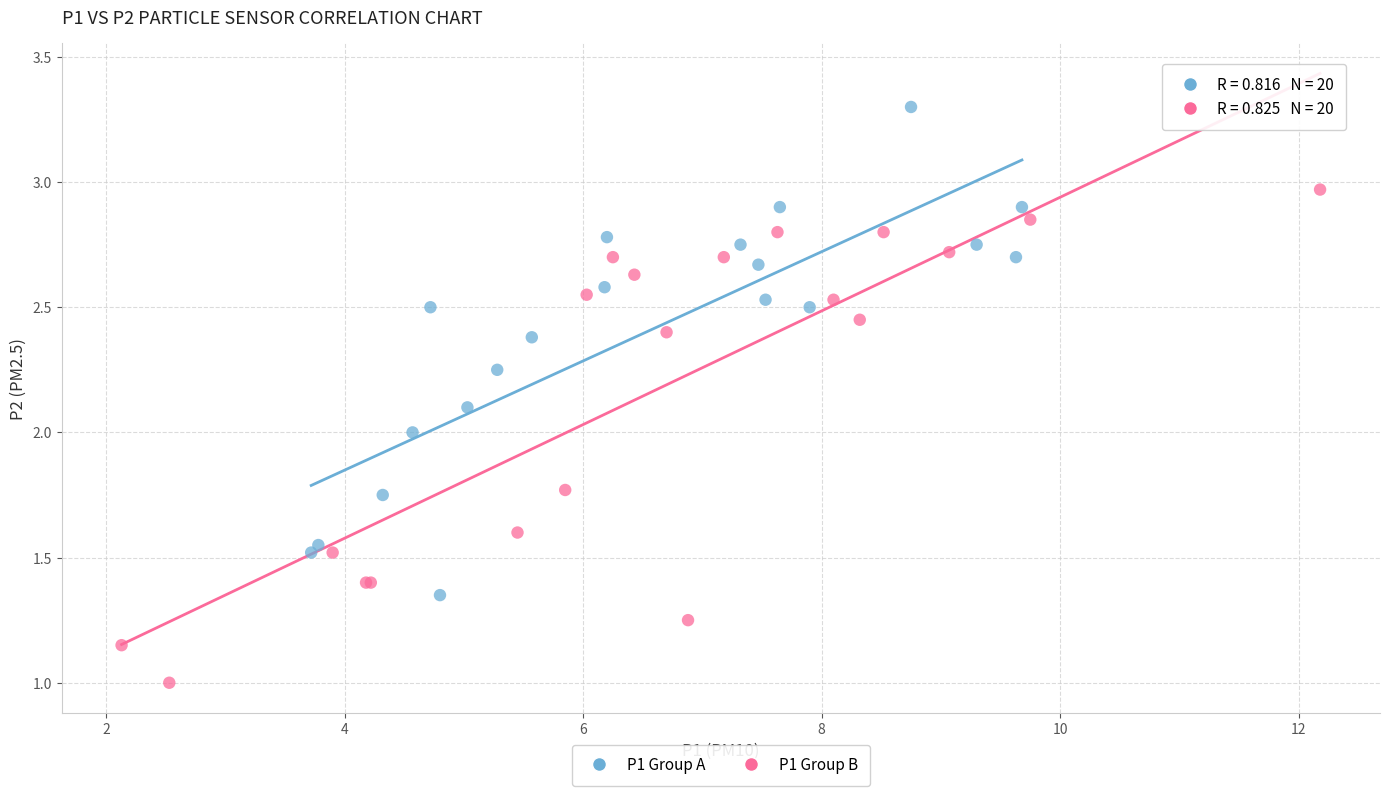

Which series reaches the maximum Y coordinate?

P1 Group A